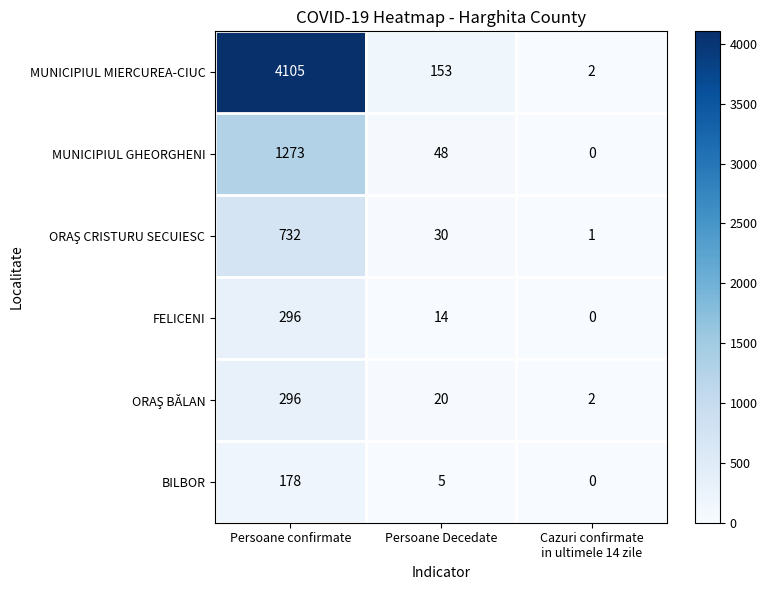

Count the number of data series in this chart.

6